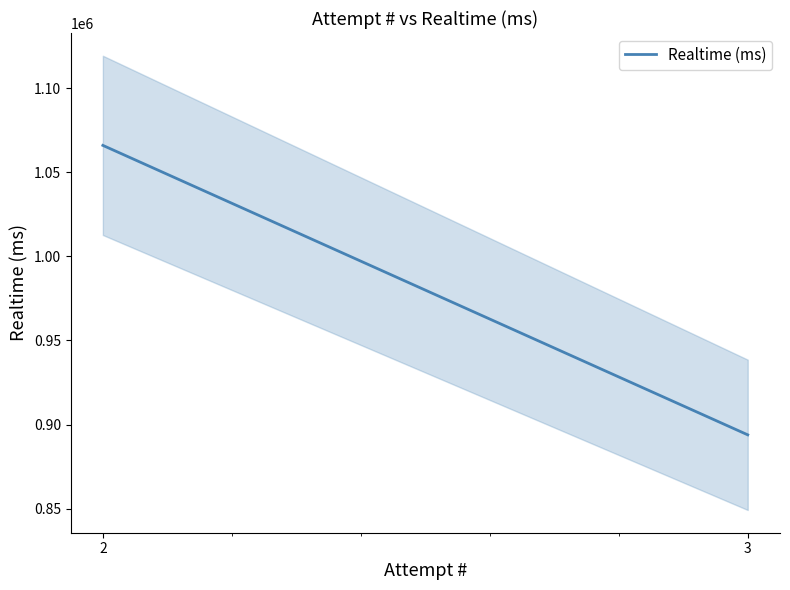

Read the value at 2.

1065983